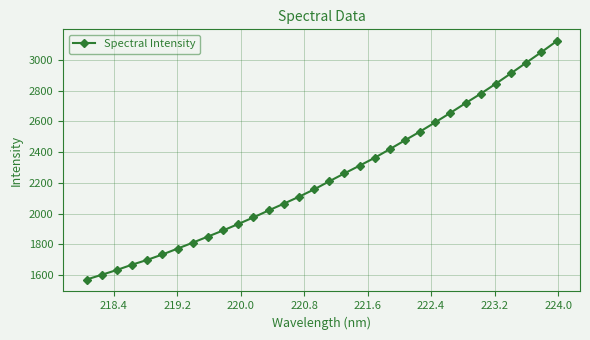

What is the value of the 27th point from the left?

2780.0